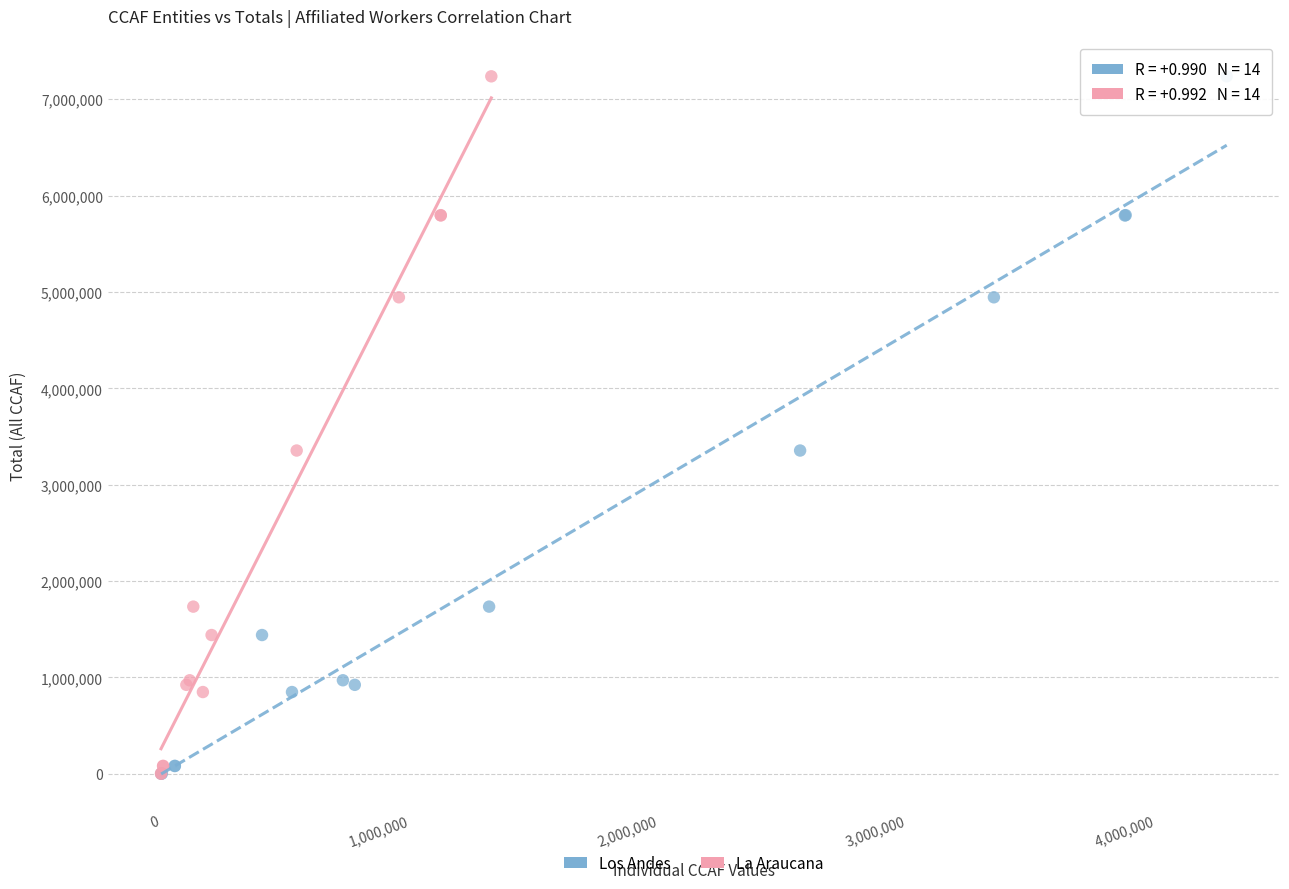

What are all the series names shown in the legend?

Los Andes, La Araucana